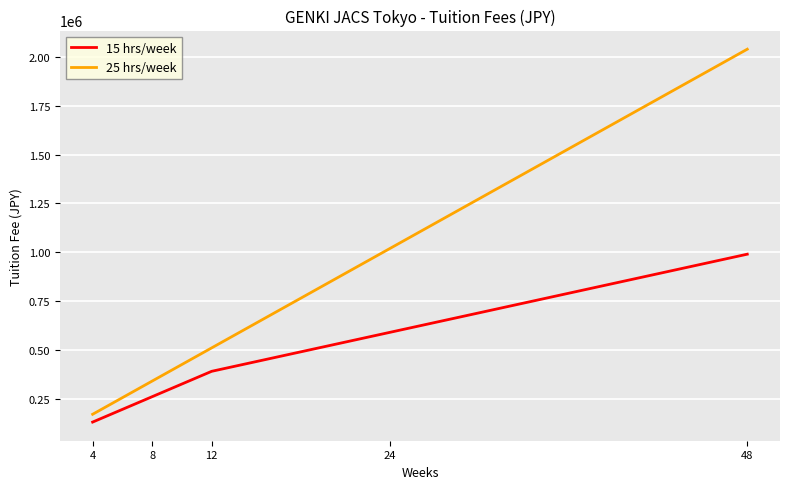

Reading left to right, transcribe all the data shown in this chart.

15 hrs/week: 130000	260000	390000	590000	990000
25 hrs/week: 170000	340000	510000	1020000	2040000